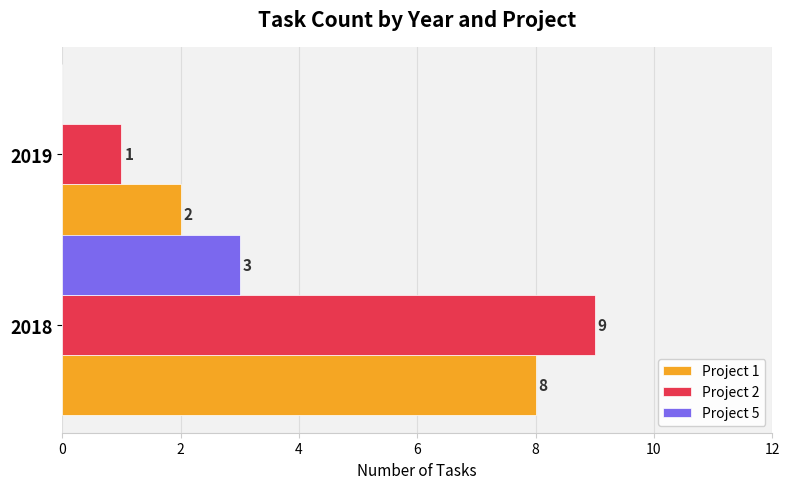

What is the approximate value of Project 2 at 2018?

9